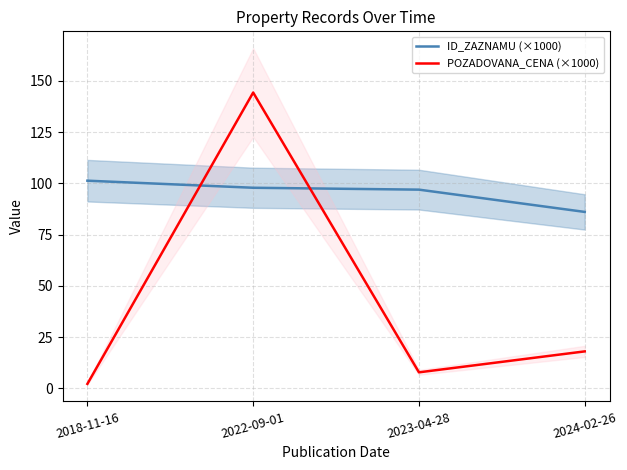

Between which two adjacent categories do ID_ZAZNAMU (×1000) and POZADOVANA_CENA (×1000) first intersect?

2018-11-16 and 2022-09-01